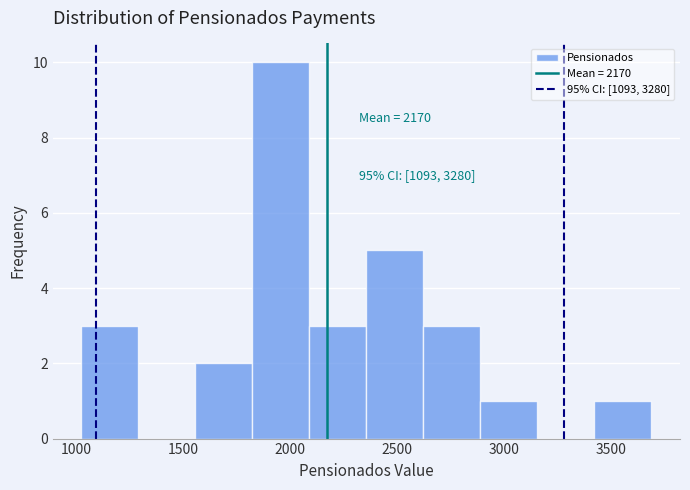

Which range on the x-axis has the tallest bar?

1800 to 2100